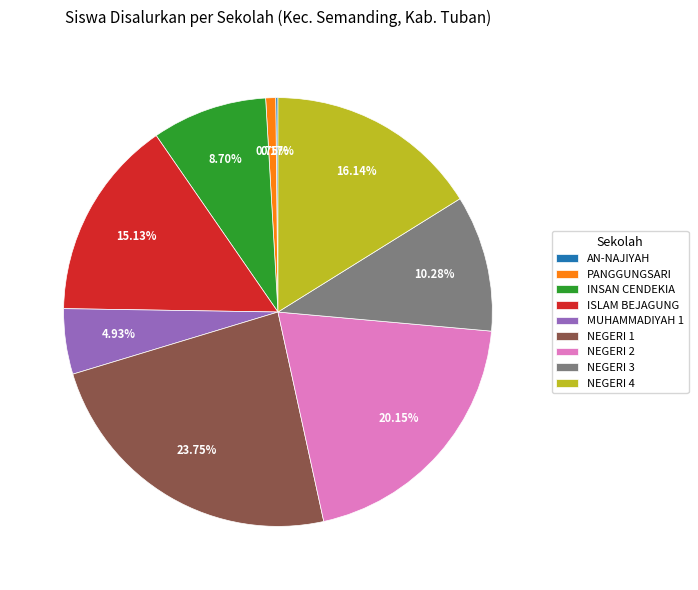

Combined, do NEGERI 3 and NEGERI 4 account for over 50%?

No